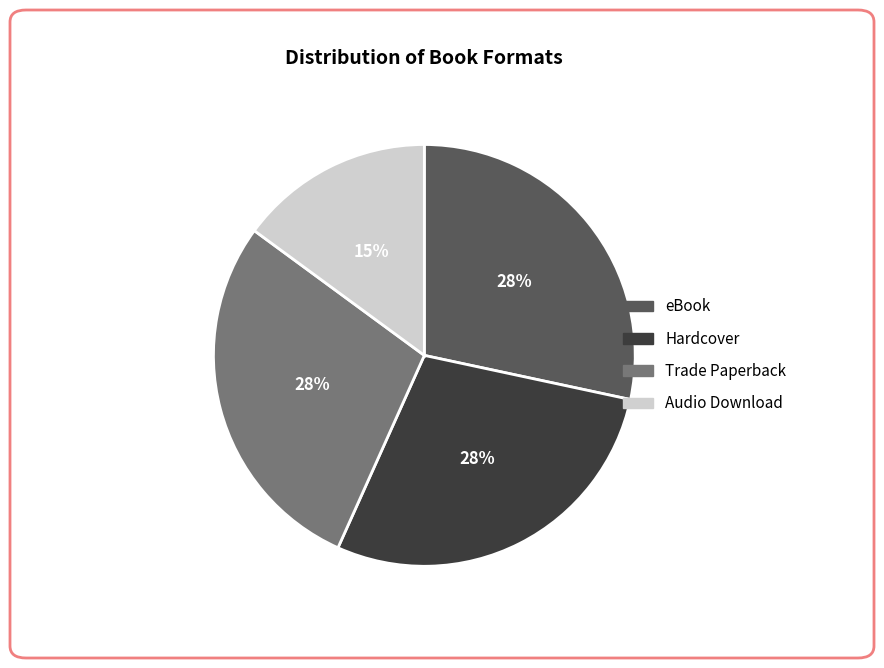

What percentage is the Trade Paperback slice, to the nearest percent?

28%